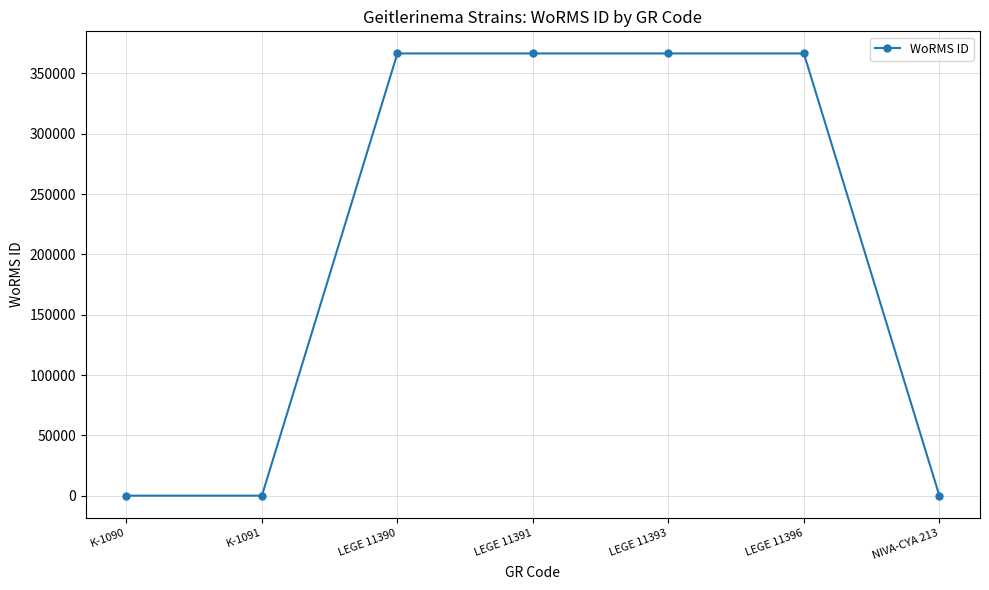

What position from the left is LEGE 11391?

4